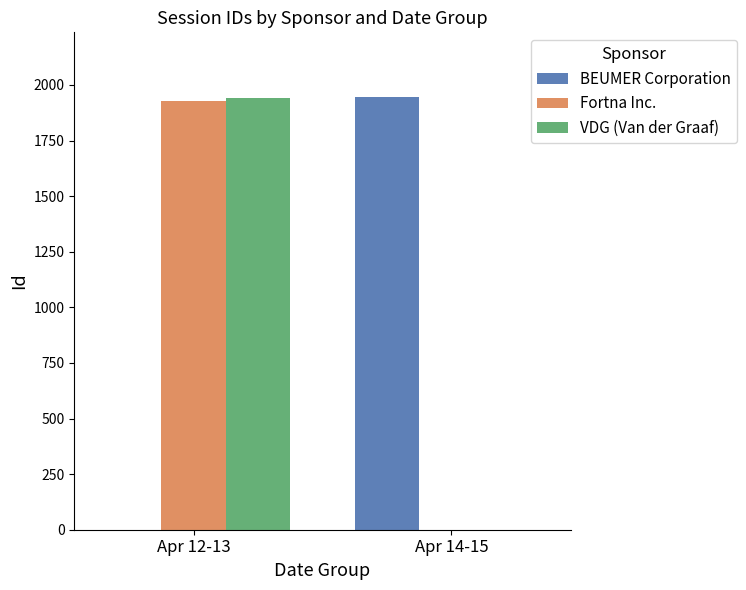

The Fortna Inc. series shows 1198 at Apr 14-15. True or false?

False